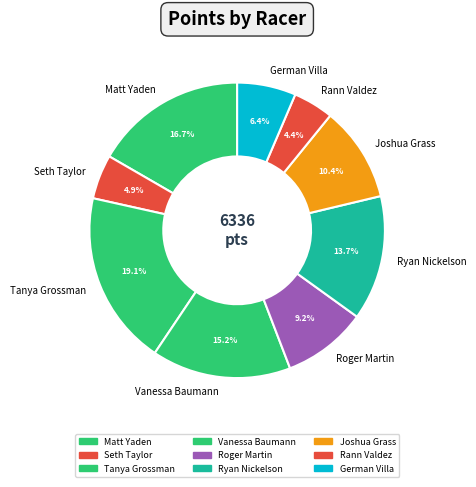

To the nearest percent, what portion does Joshua Grass represent?

10%